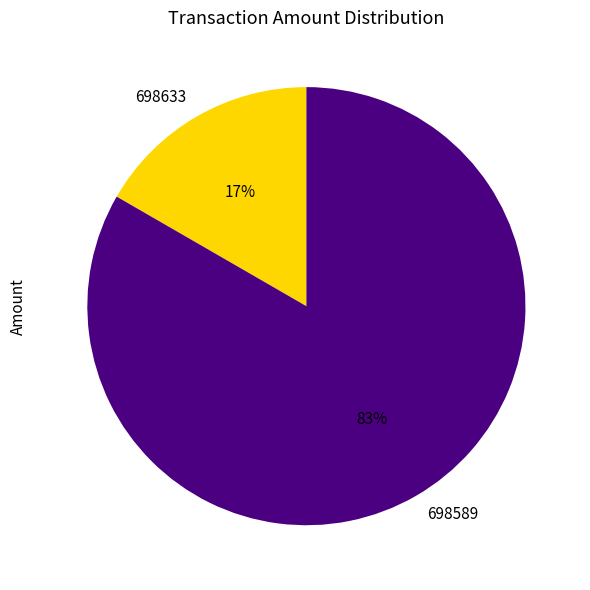

True or false: 698589 accounts for 72% of the total.

False